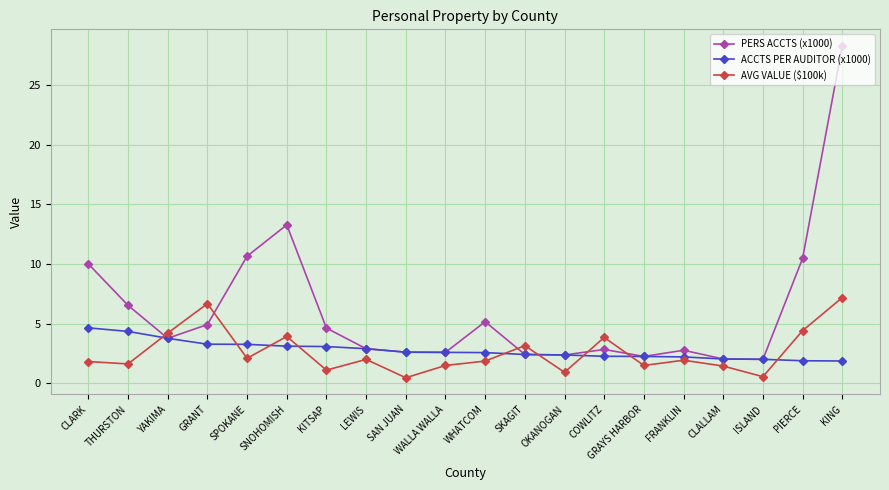

The AVG VALUE ($100k) series shows 5.3 at COWLITZ. True or false?

False